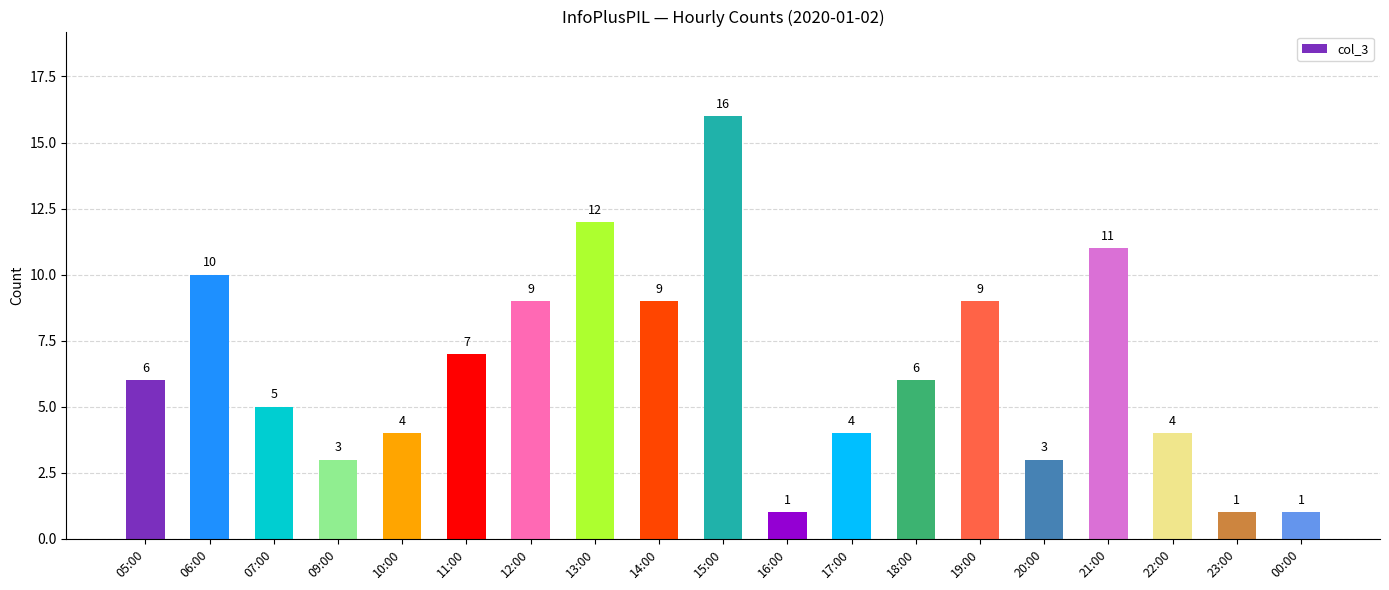

Reading left to right, list all the values displayed in this chart.

6	10	5	3	4	7	9	12	9	16	1	4	6	9	3	11	4	1	1